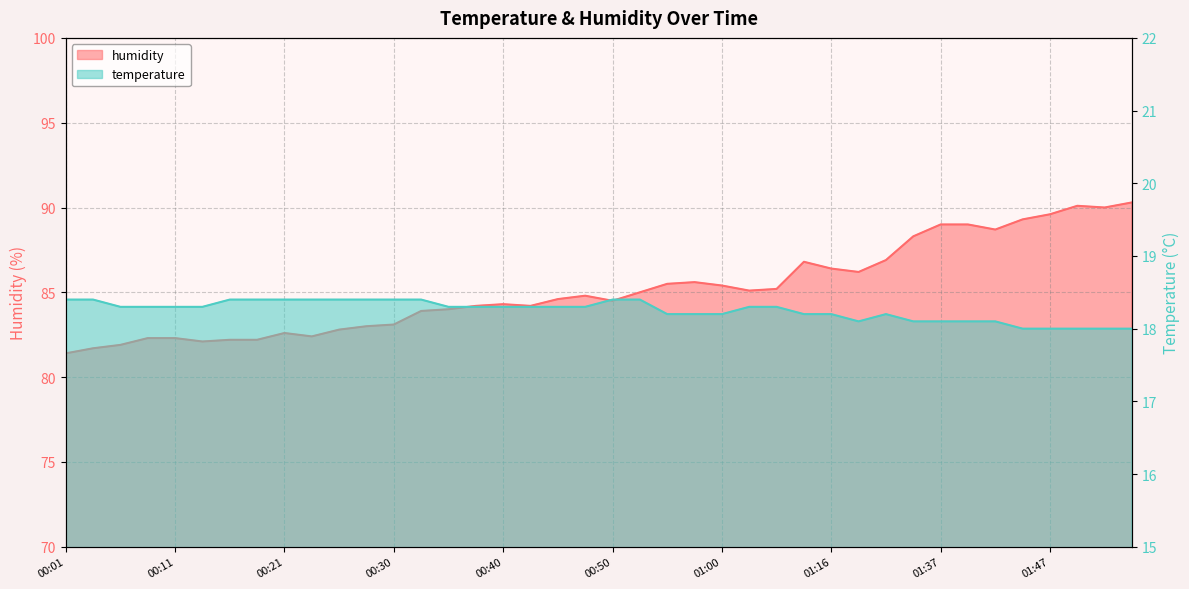

What is the label of the 18th point from the left?

00:43